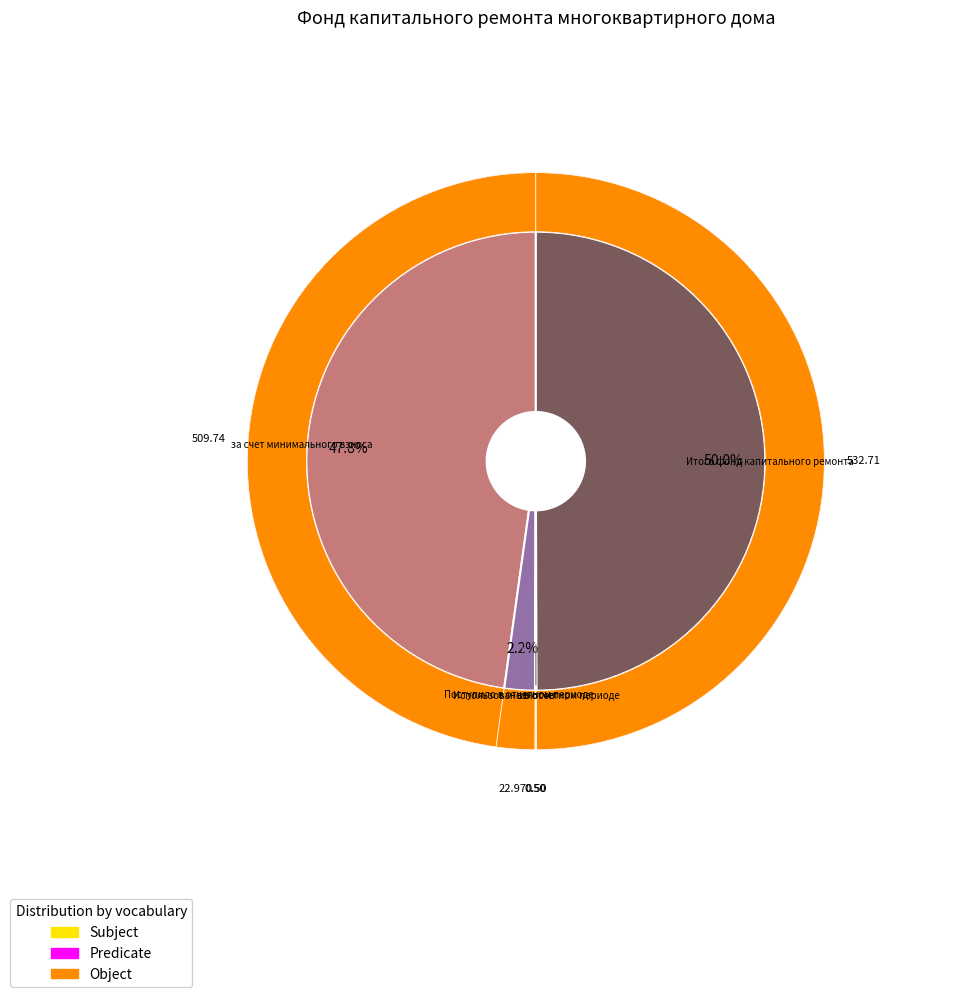

Is there any slice that represents more than half of the pie?

No